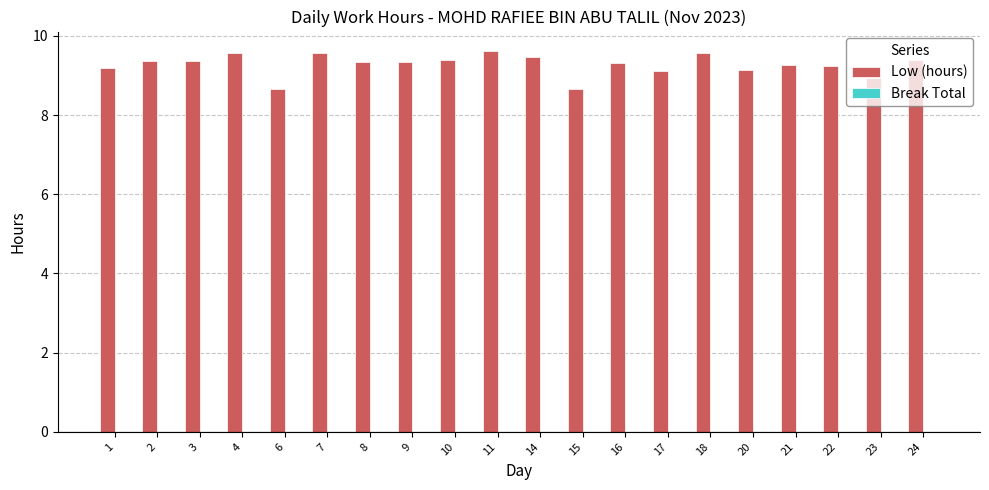

Approximately how many times larger is the value at 9 compared to 17?

1.0